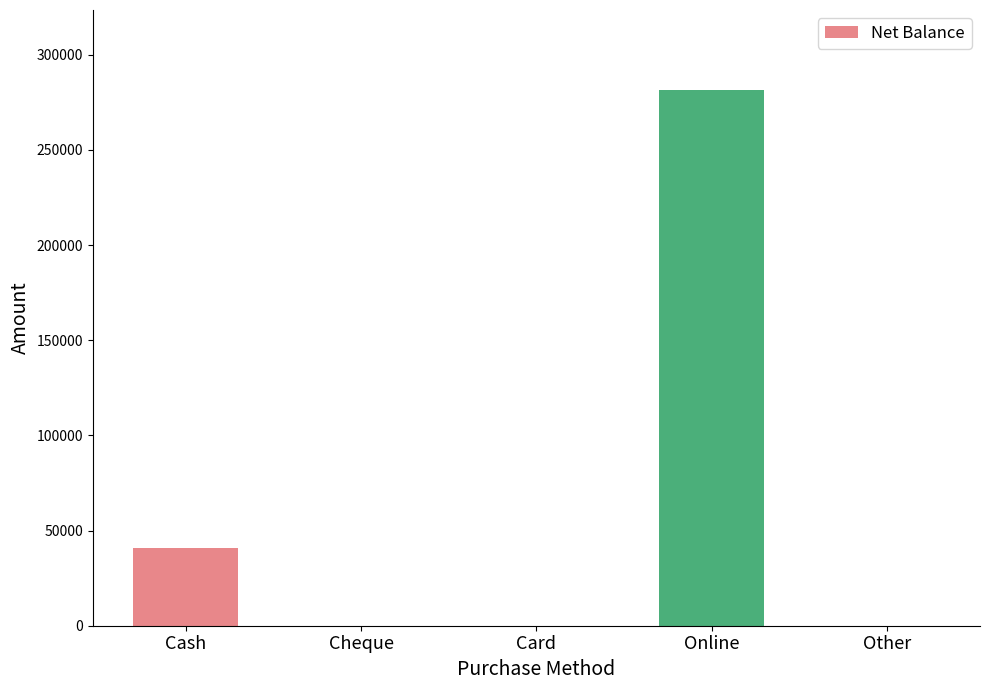

Reading right to left, transcribe all the data shown in this chart.

Other=0	Online=281345	Card=0	Cheque=0	Cash=40885